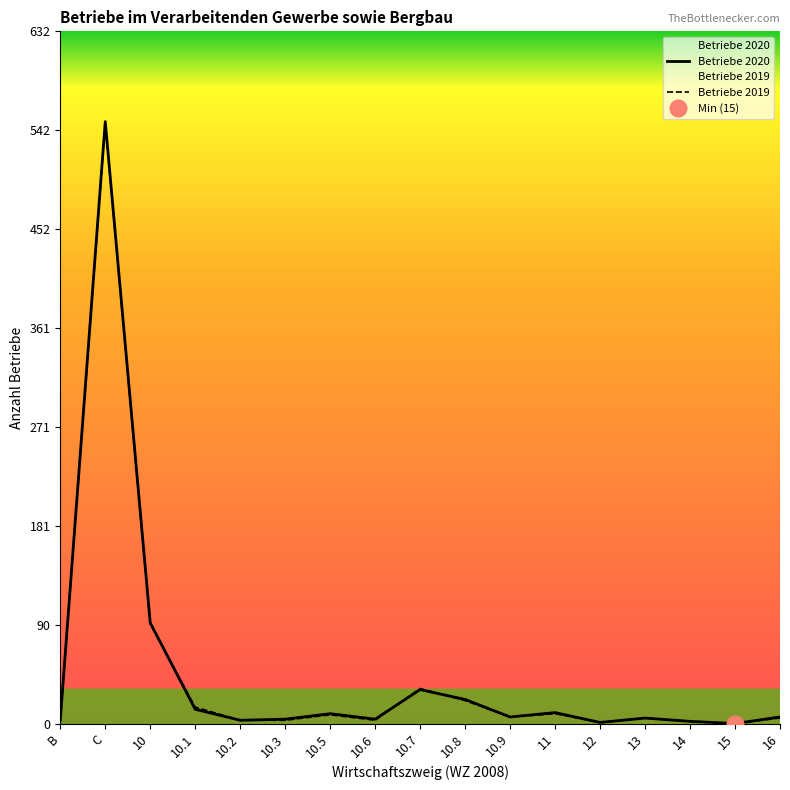

The value of Betriebe 2020 at 10.5 is 9. True or false?

True